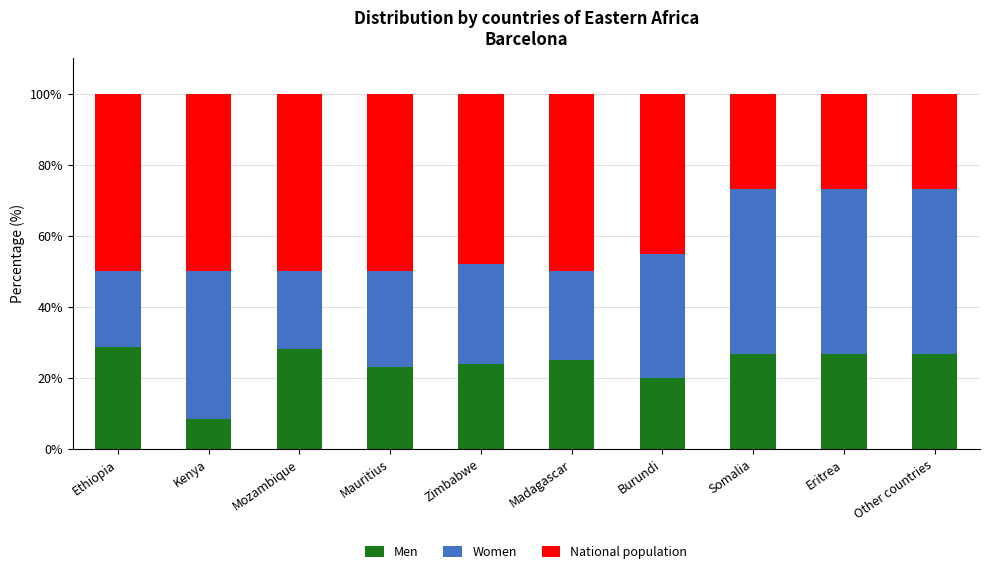

Is it true that Men equals 13.6 at Ethiopia?

False